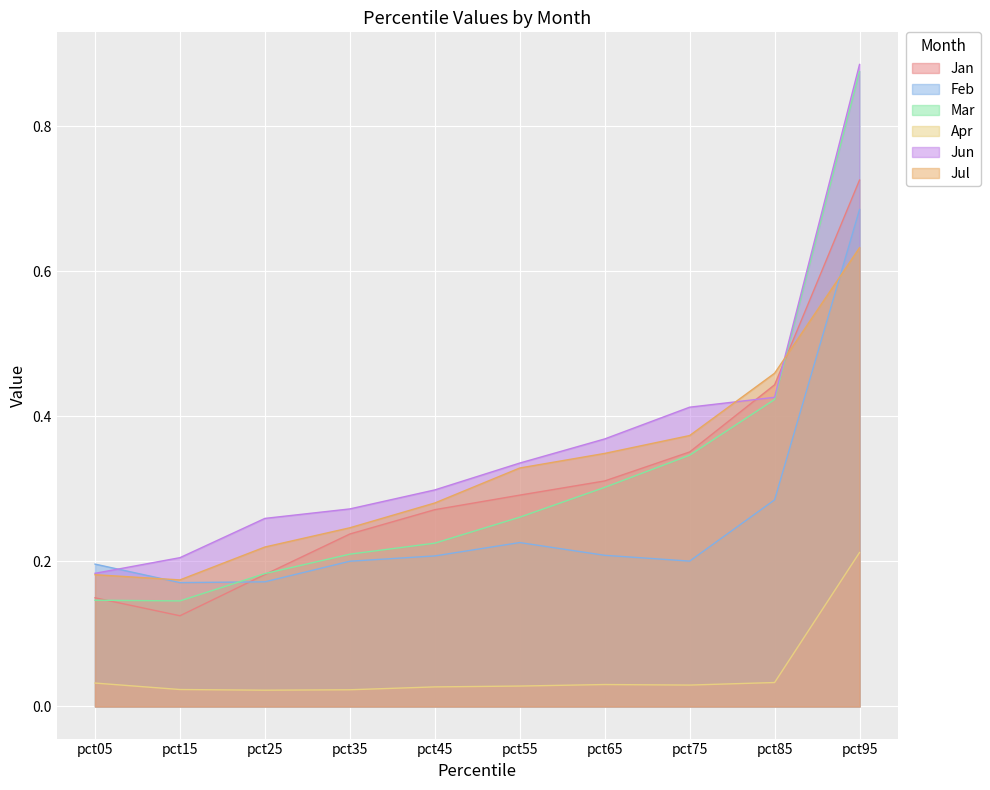

At which category does the chart reach its peak across all series?

pct95